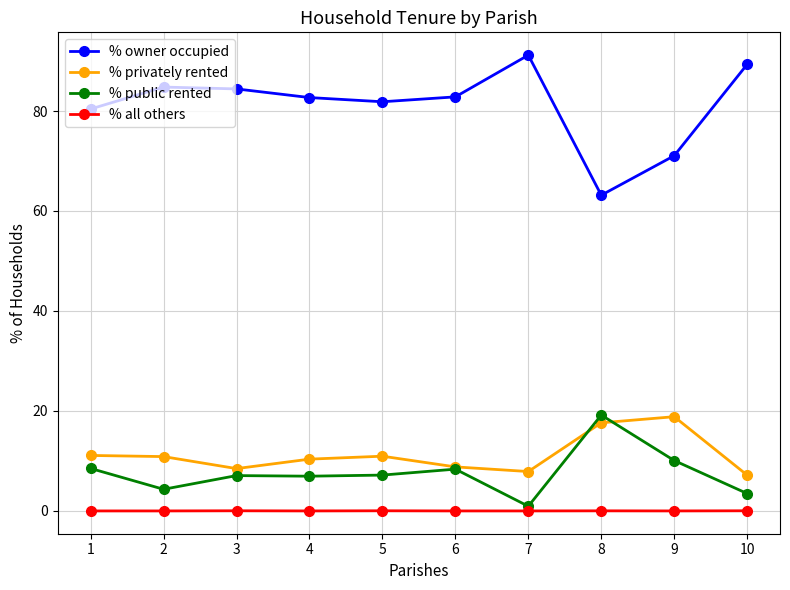

True or false: % privately rented has a value of 7.9 at 7.

True